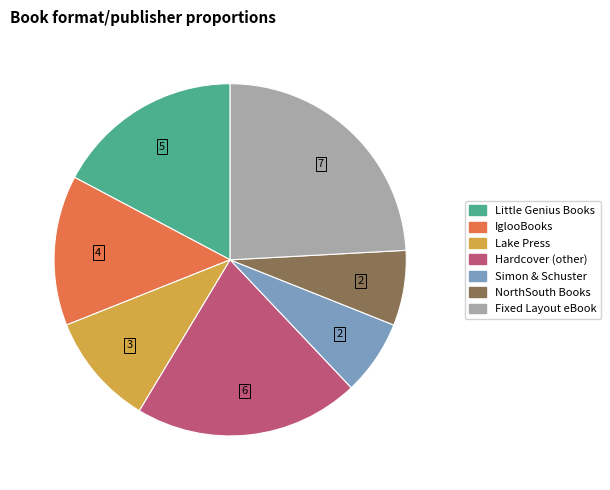

What is the ratio of the value at IglooBooks to the value at Simon & Schuster?

2.0